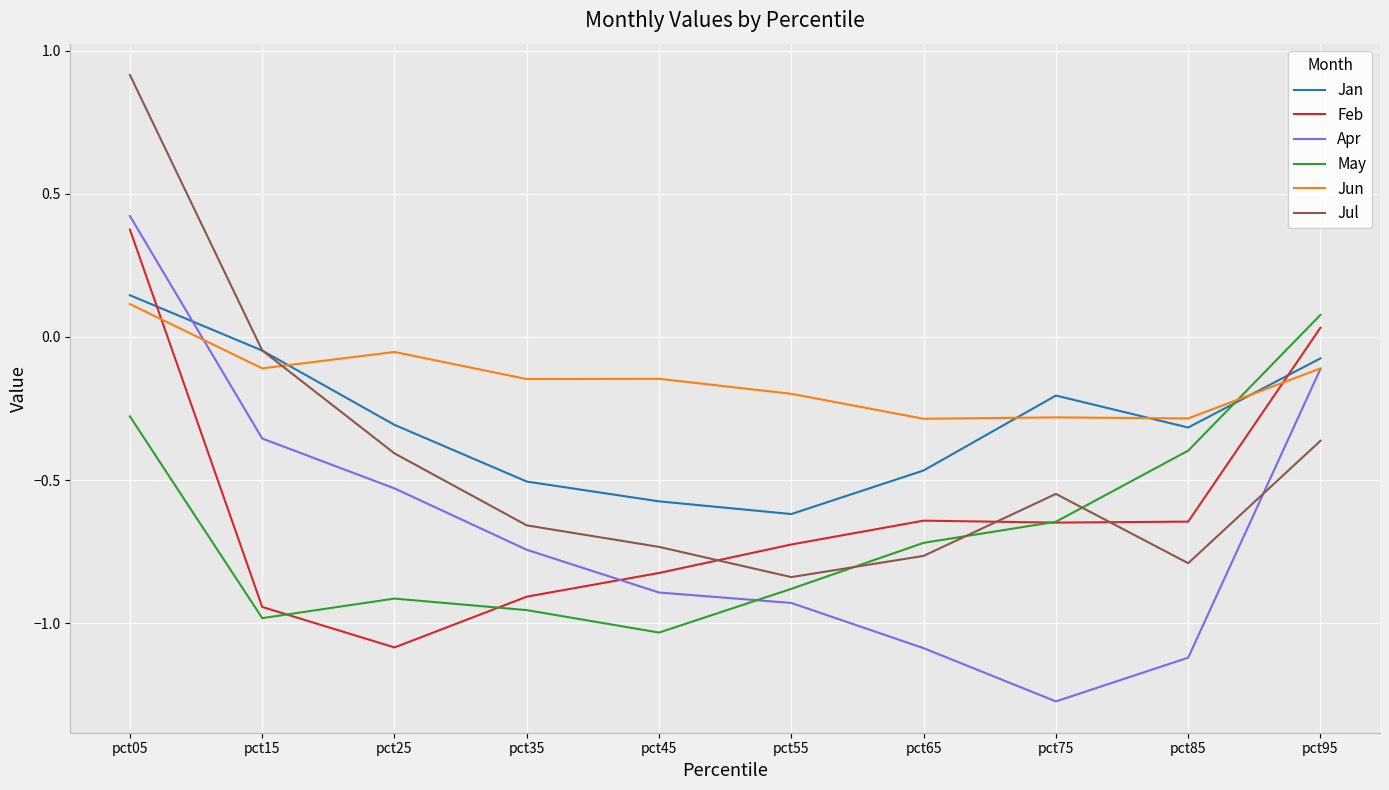

What are all the series names shown in the legend?

Jan, Feb, Apr, May, Jun, Jul